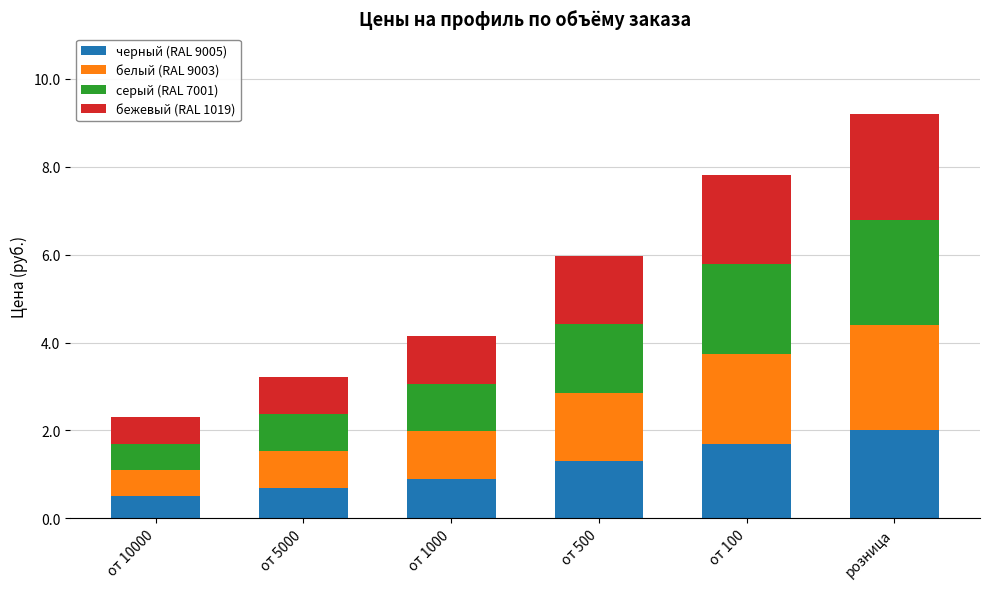

Which category has the highest value in the черный (RAL 9005) series?

розница